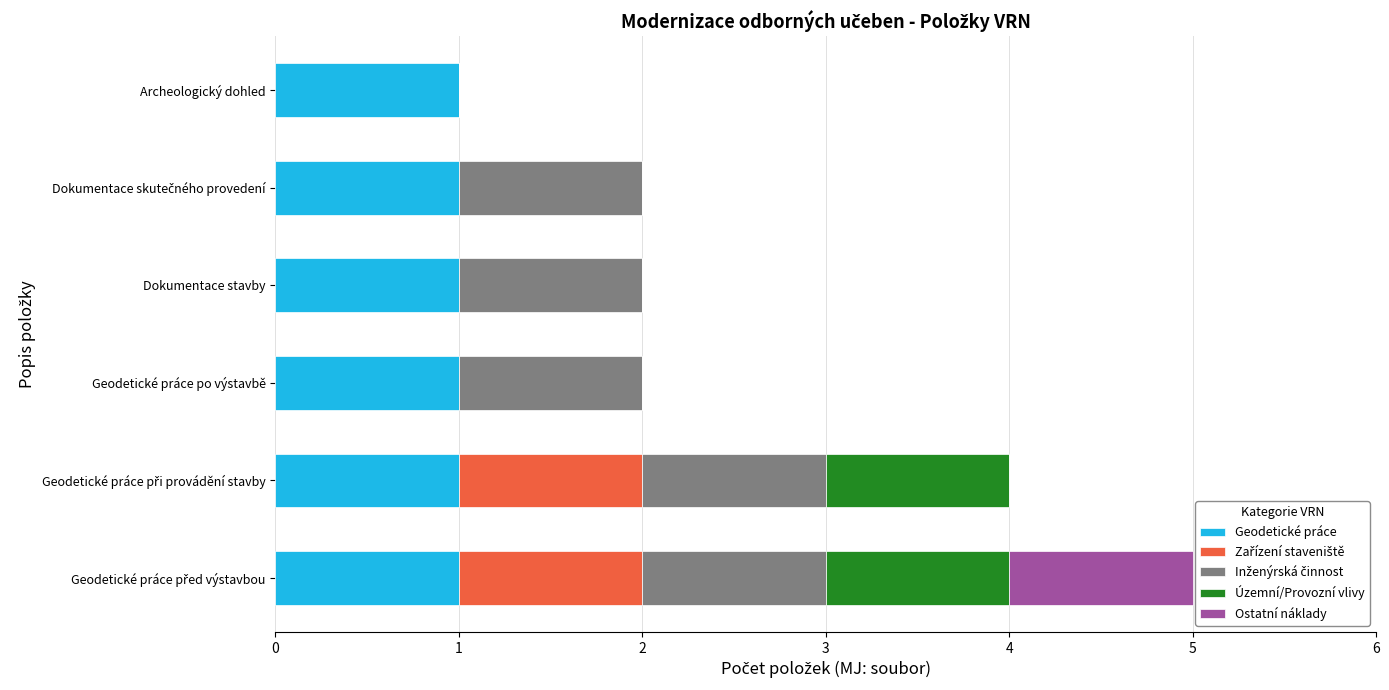

What is the sum of all Geodetické práce values?

6